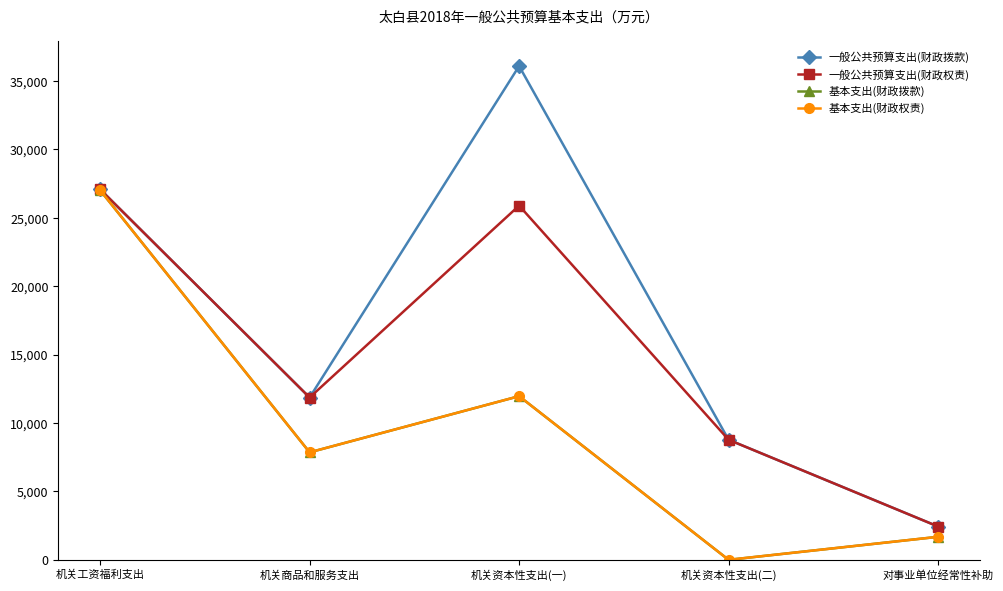

True or false: 基本支出(财政权责) and 一般公共预算支出(财政权责) intersect in this chart.

False